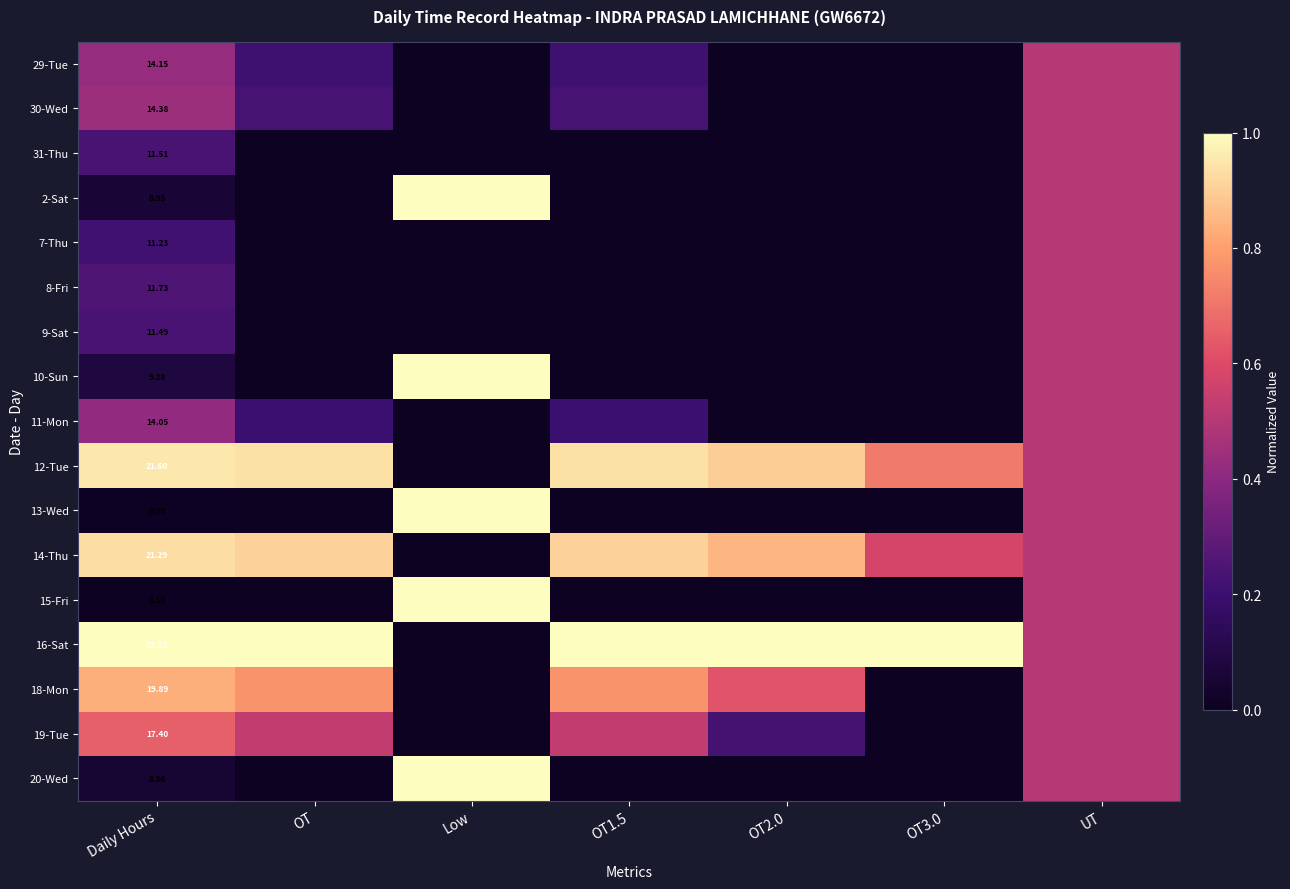

How many values in 18-Mon are above zero?

5